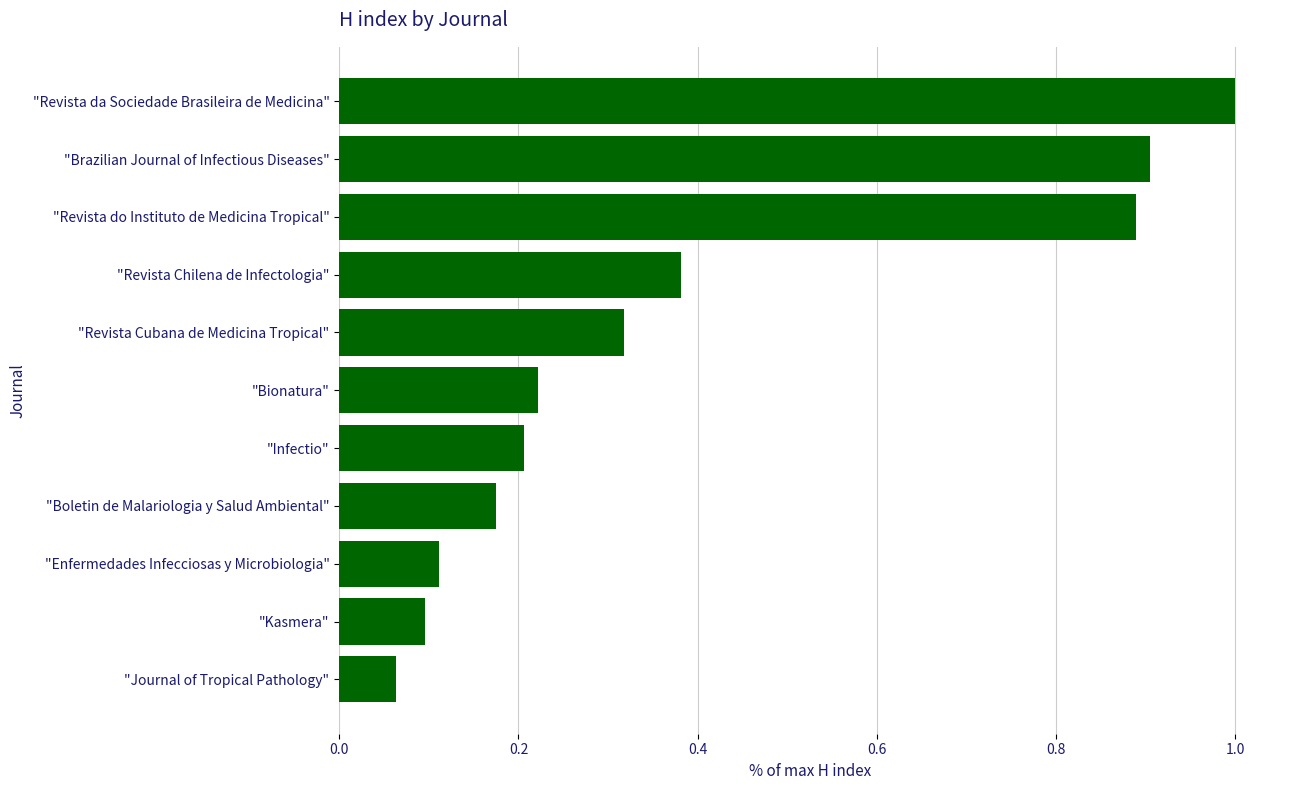

Which category has the lowest value across all series?

"Journal of Tropical Pathology"